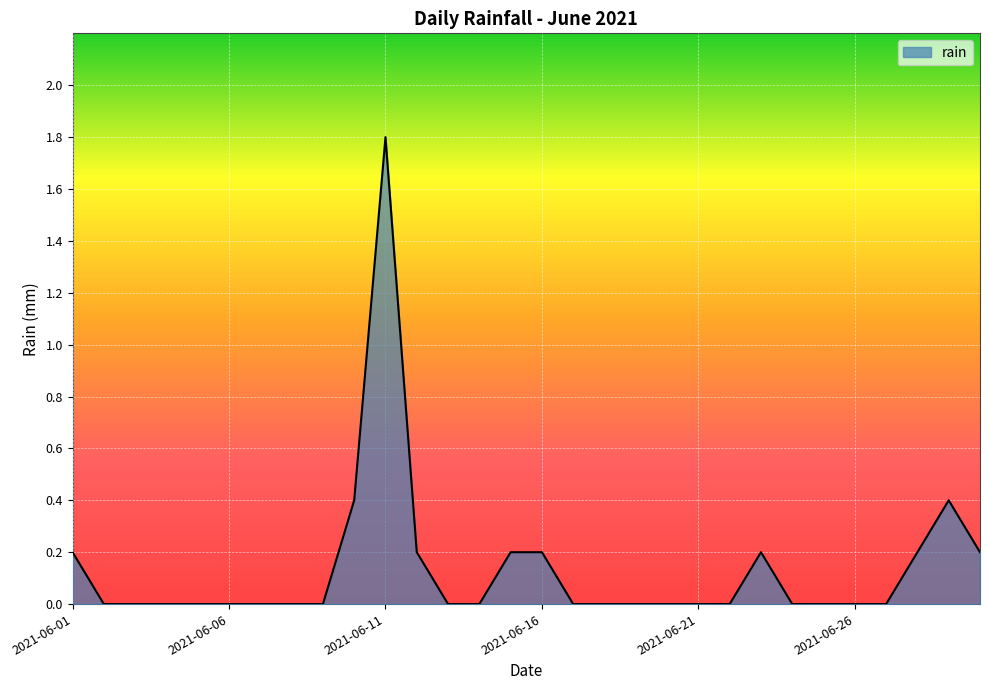

Does the chart have visible grid lines?

Yes